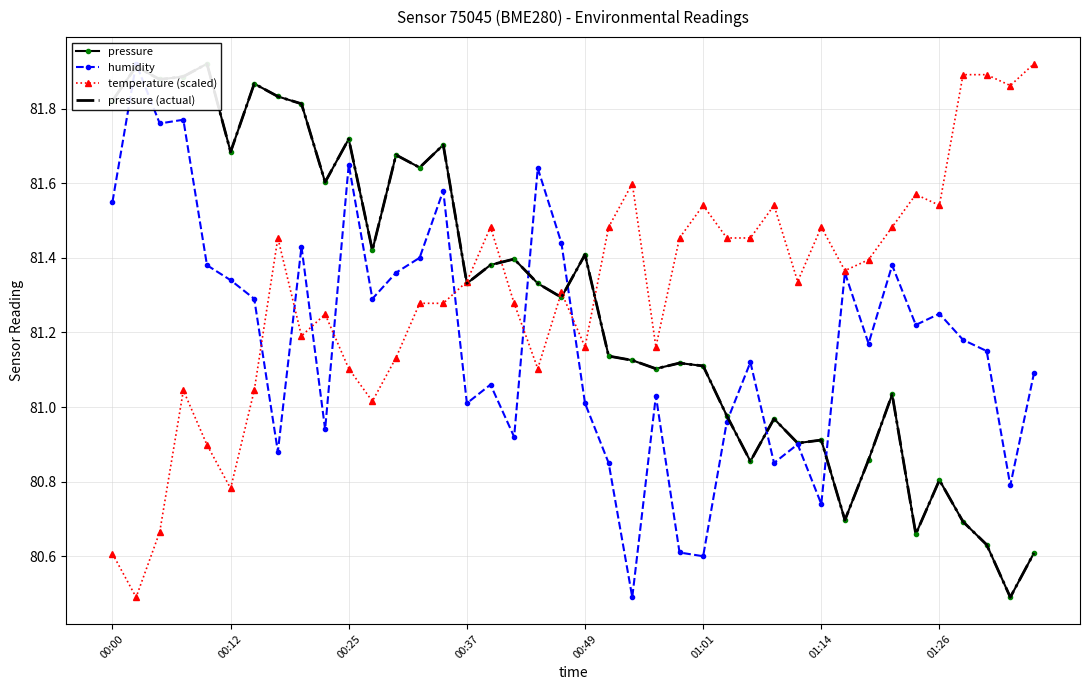

Count the number of categories in the chart.

40